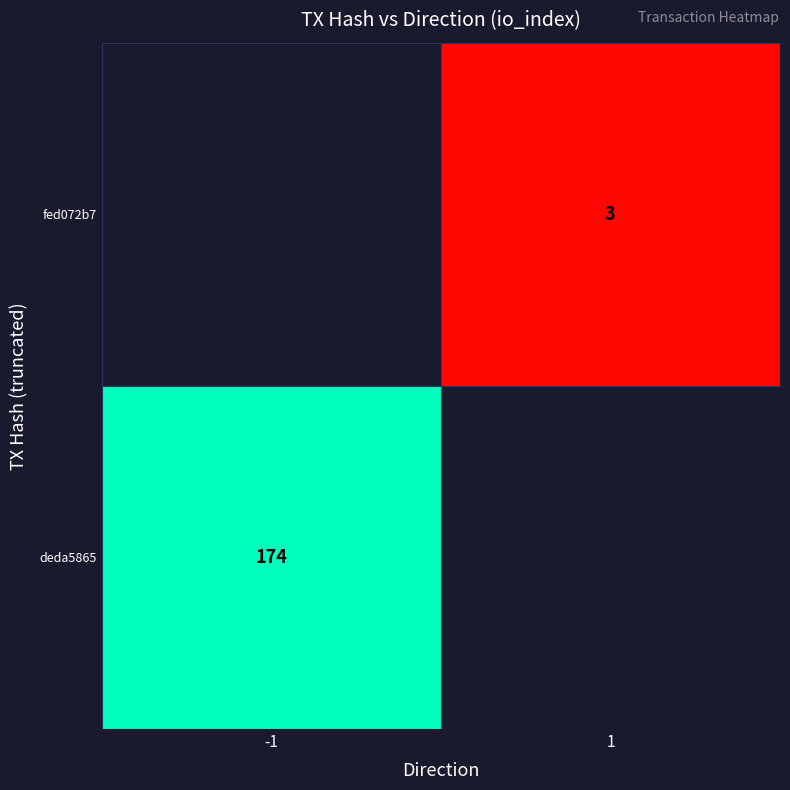

True or false: fed072b7 has a value of 3 at 1.

True